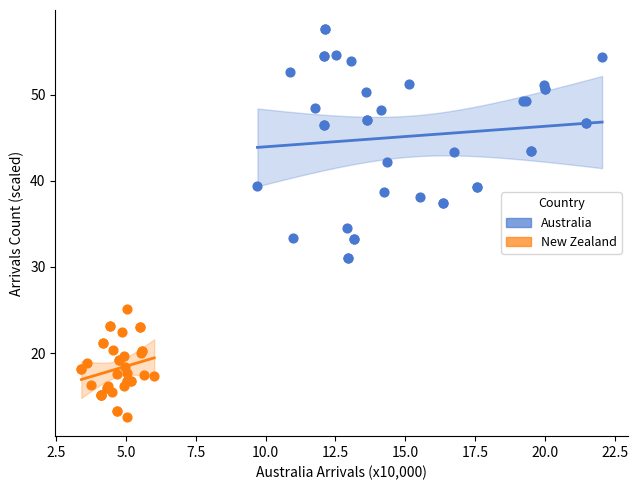

Which series contains the lowest Y value?

New Zealand